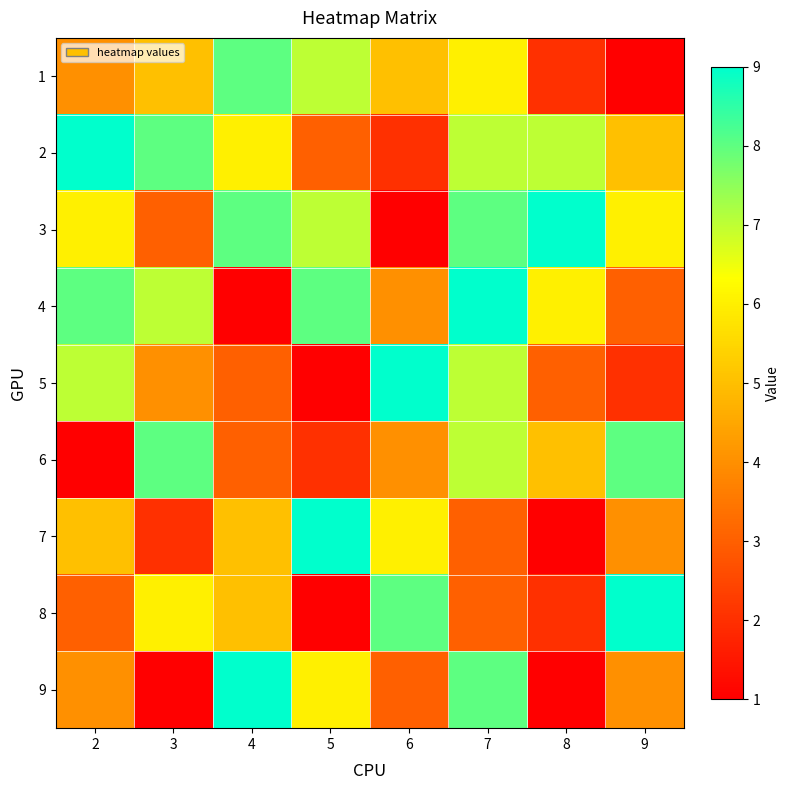

How many series are shown in this chart?

9